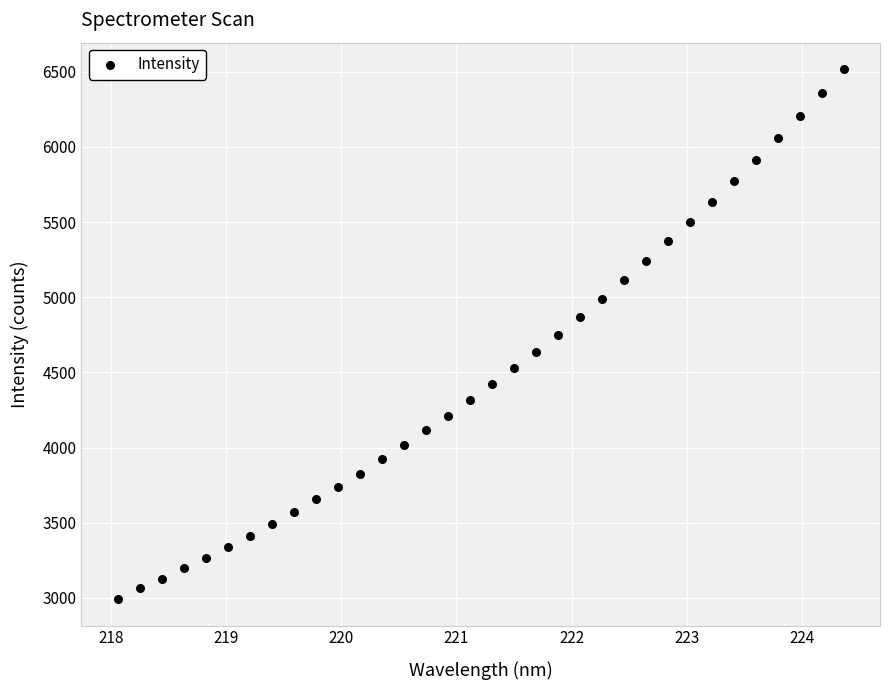

What is the range of Y values (max minus min)?

3524.9